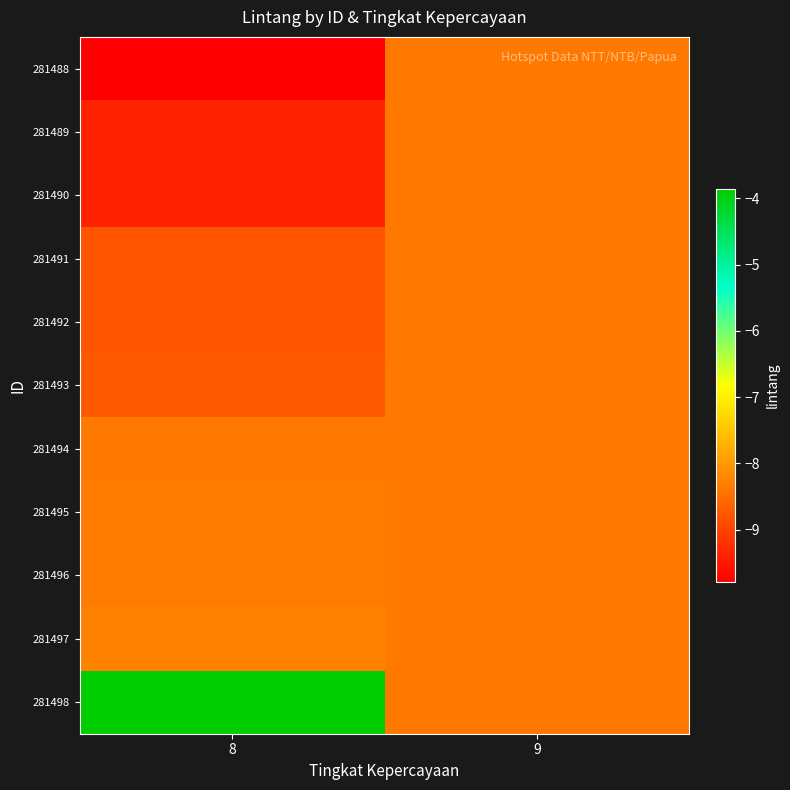

How many categories are shown in the chart?

2